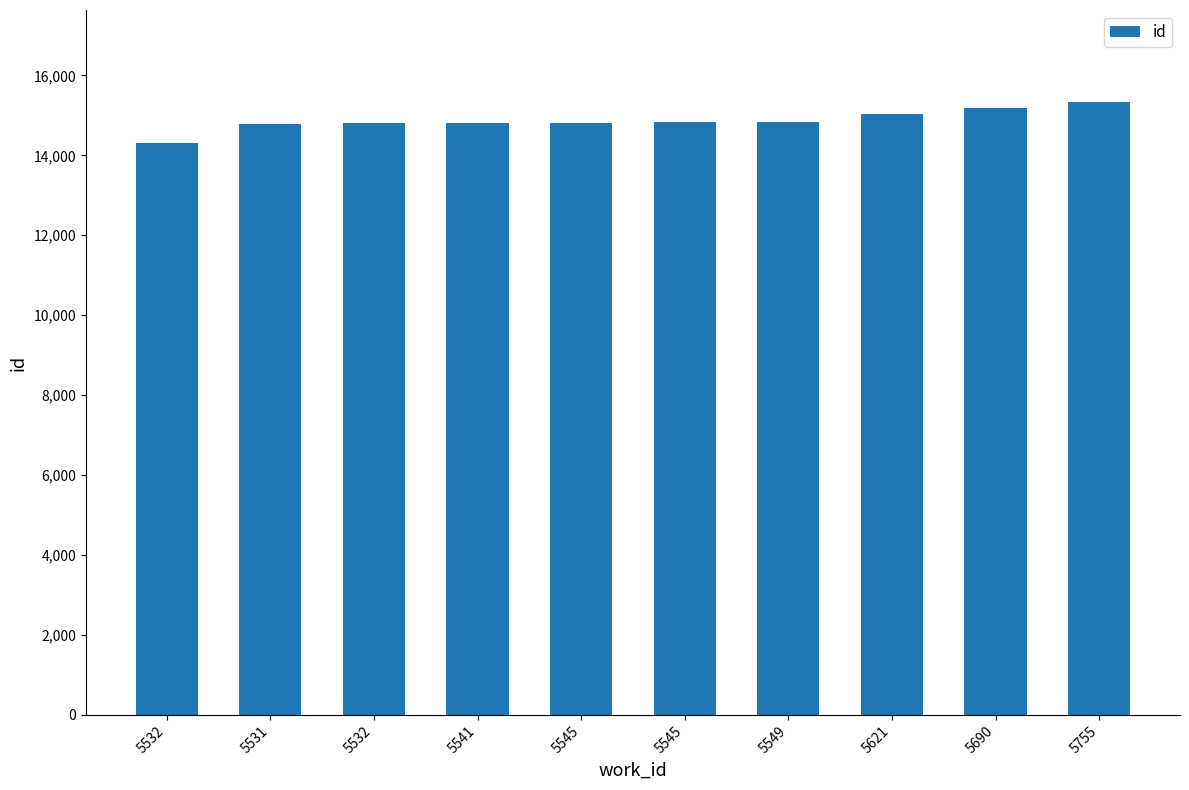

Is it true that the value at 5690 is 4320?

False